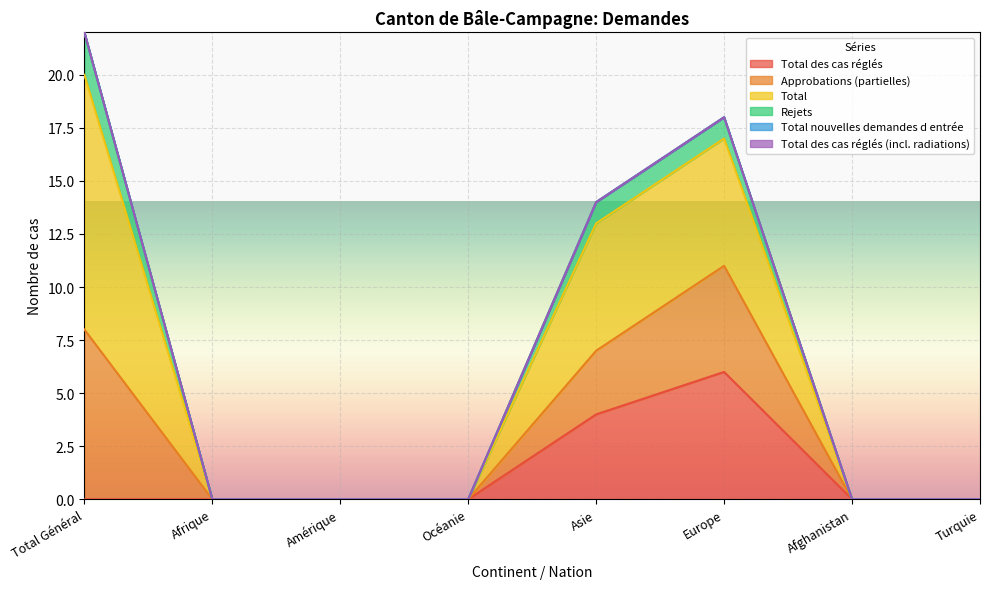

Is it true that Approbations (partielles) equals 4 at Afrique?

False